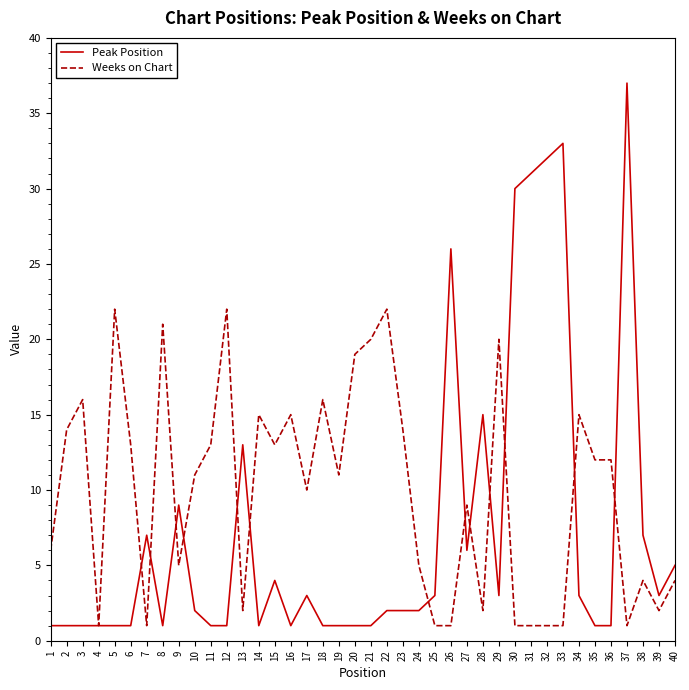

At which category does Weeks on Chart reach its first local valley?

4